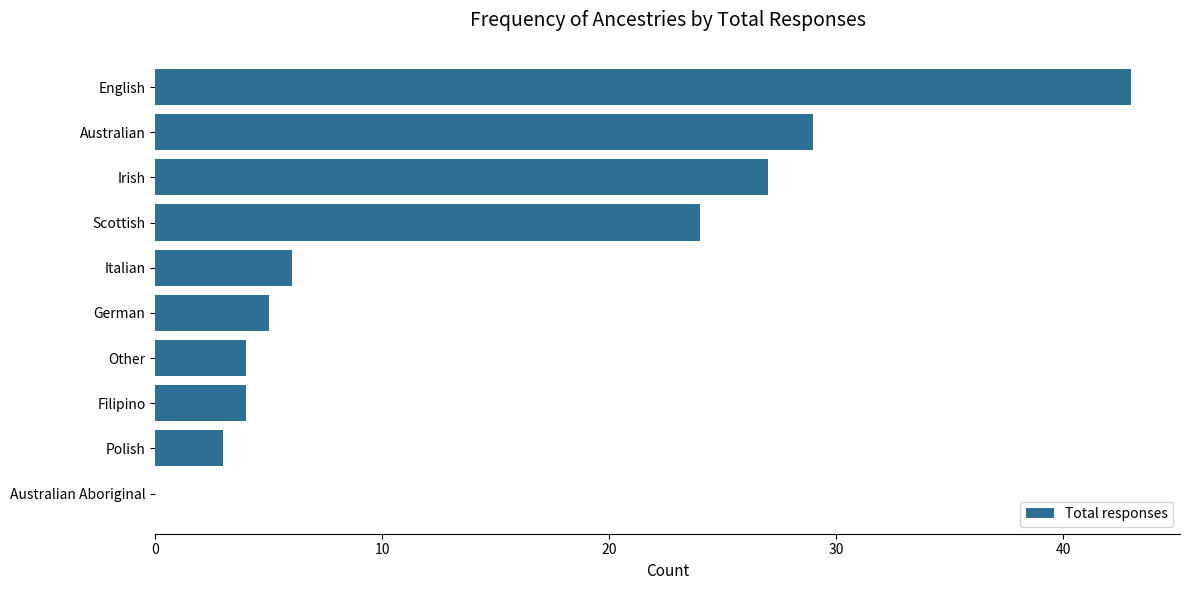

What is the sum of the values at Irish and German?

32